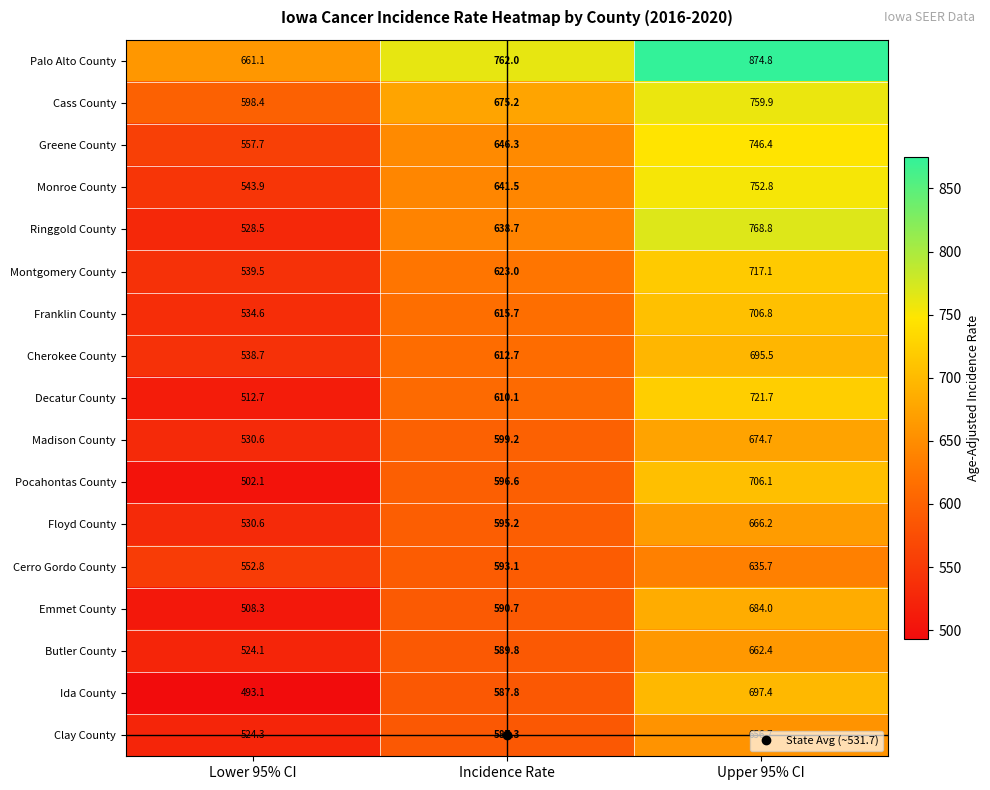

At which label does Madison County first exceed 599?

Incidence Rate